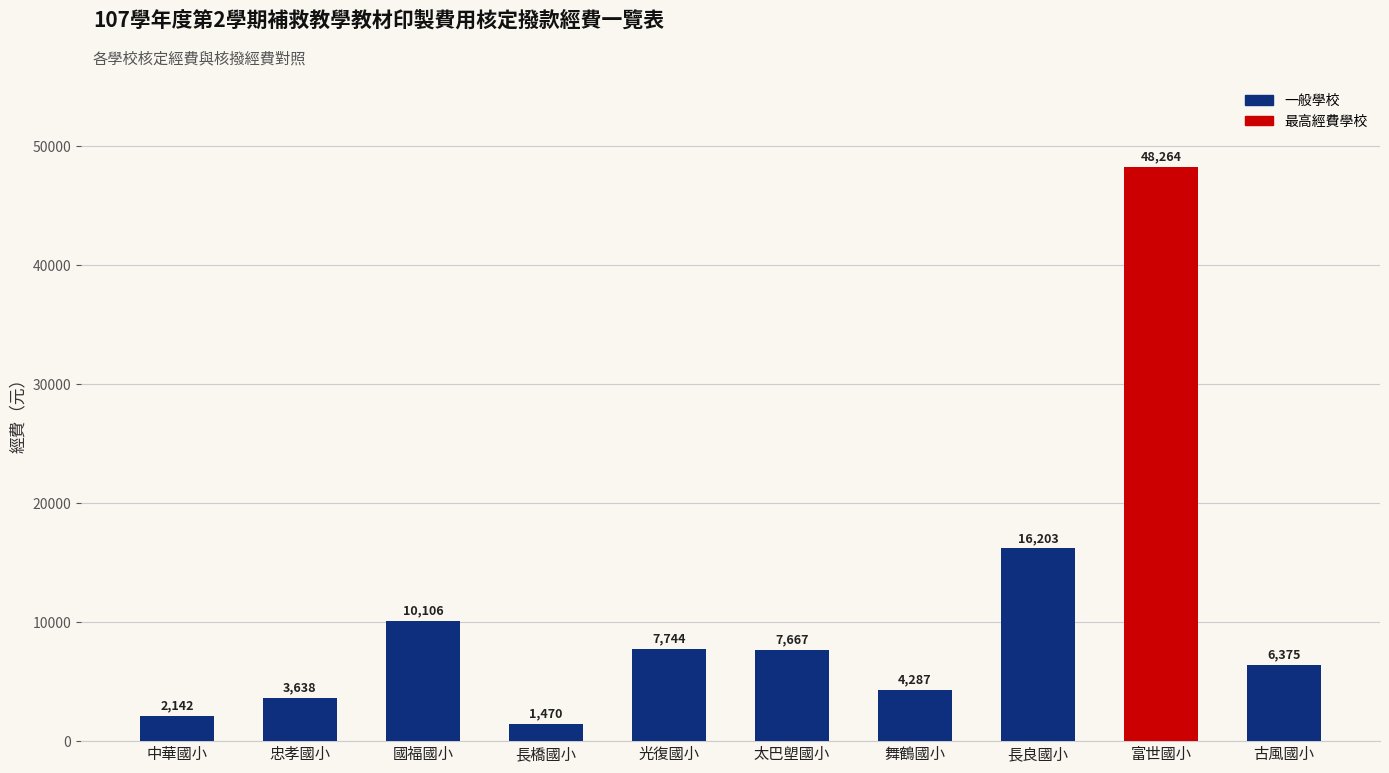

What is the ratio of the value at 國福國小 to the value at 舞鶴國小?

2.4